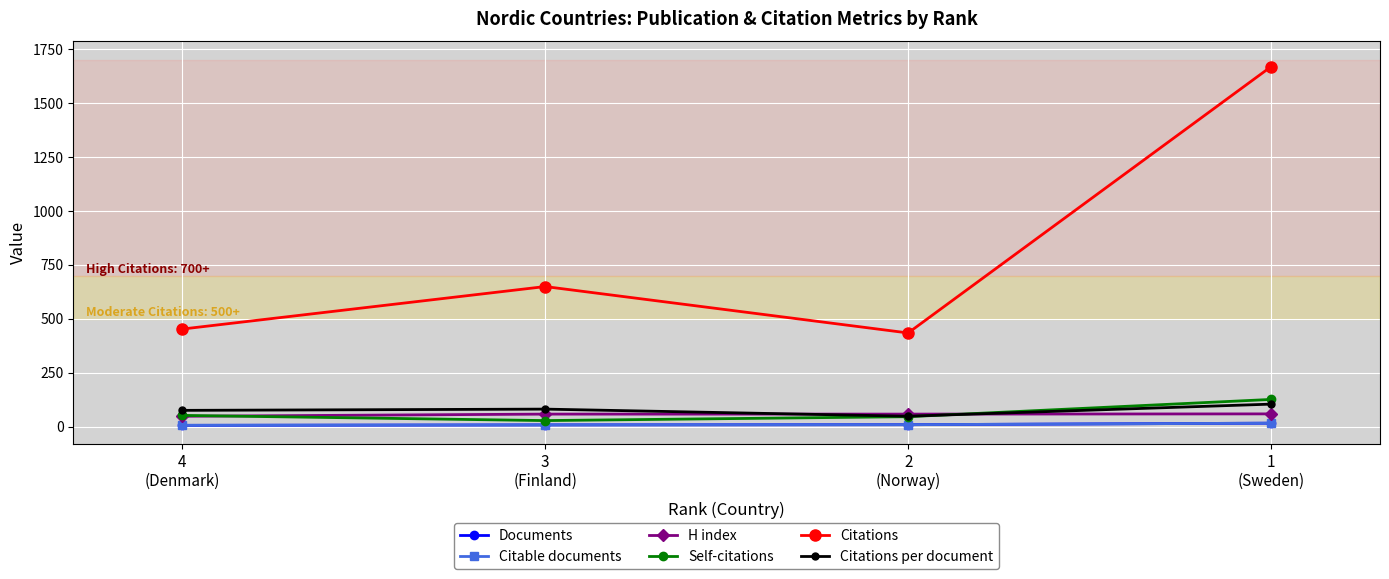

Does the chart have visible grid lines?

Yes